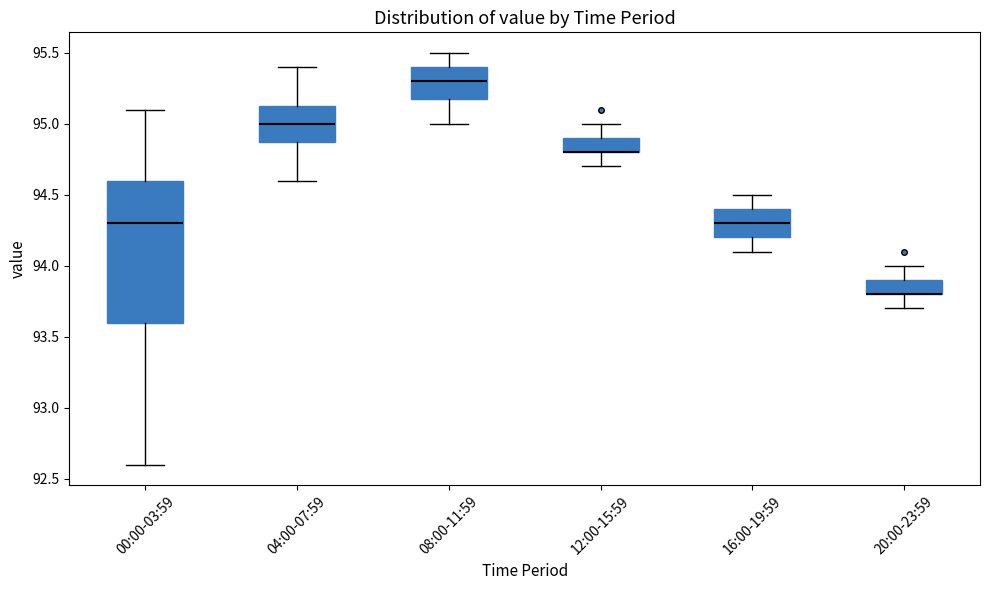

Comparing the boxes themselves (not the whiskers), which one is the tallest?

00:00-03:59